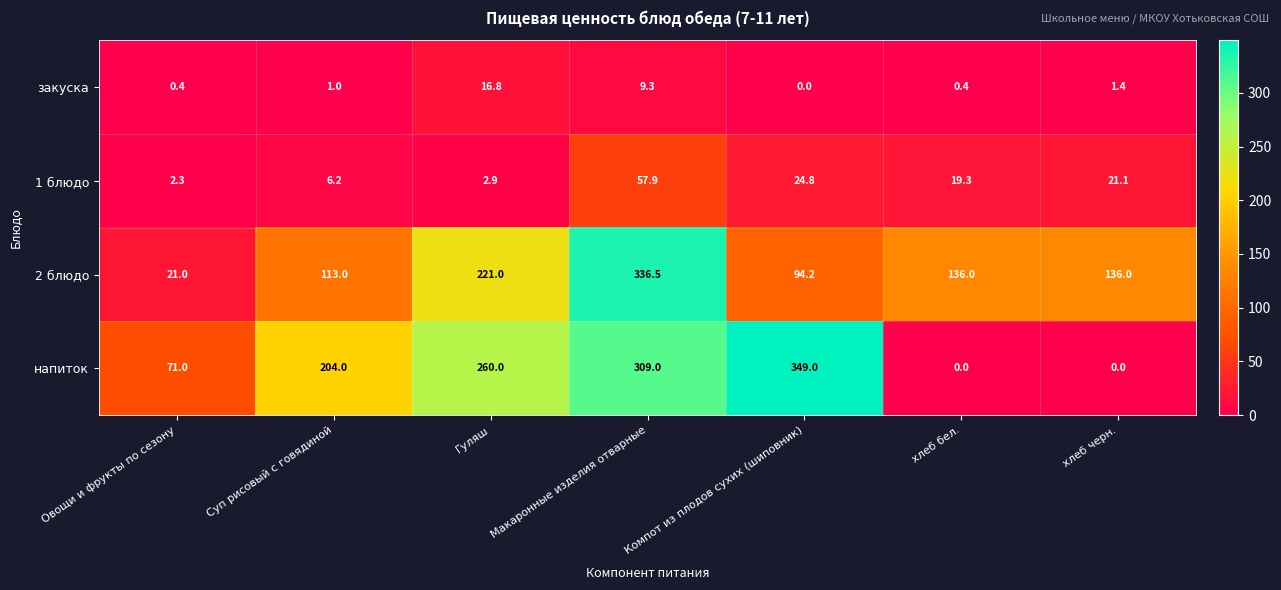

Which series has the largest total across all categories?

напиток